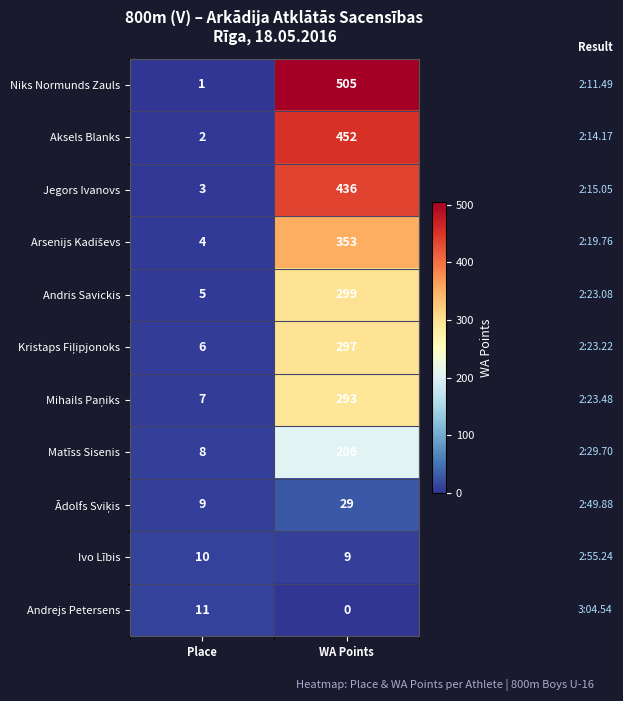

What is the average value of the Andrejs Petersens series?

6